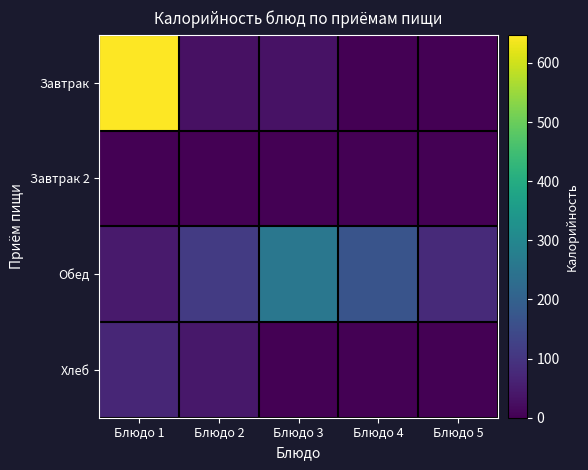

Which has a higher value, Блюдо 2 or Блюдо 1?

Блюдо 1